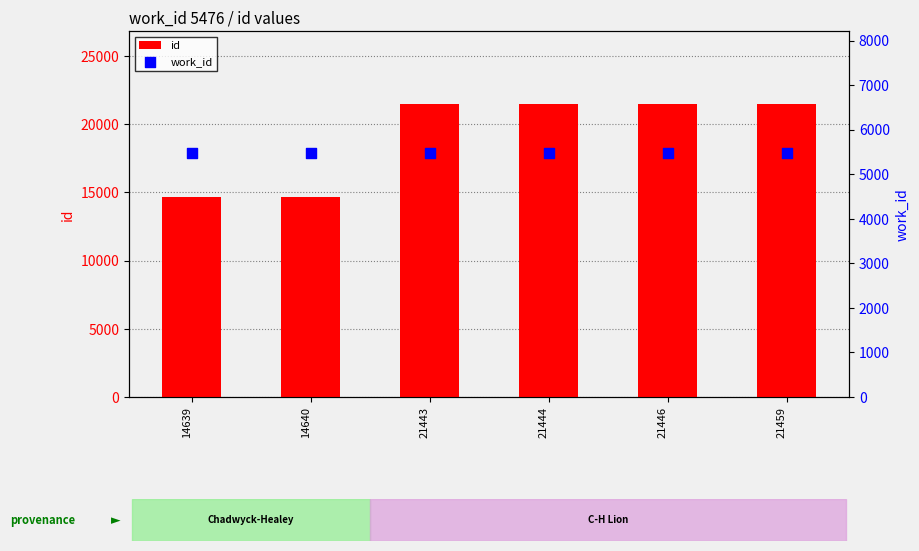

Is the value of id at 14640 greater than the value of work_id at 21459?

Yes